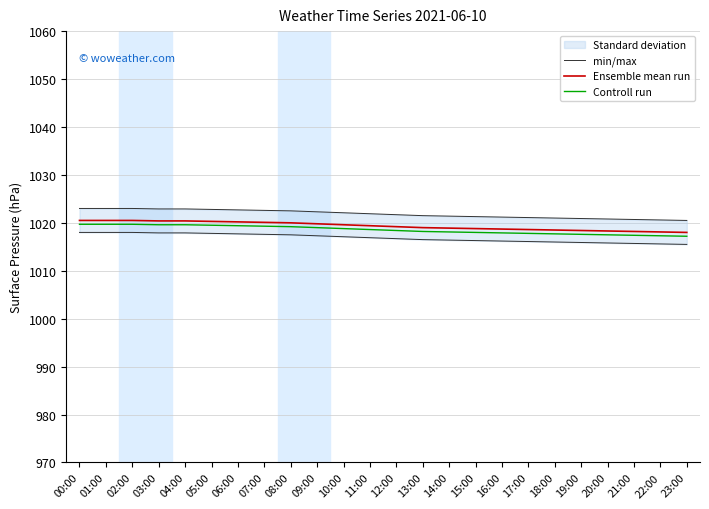

What is the total value across all series at 17:00?

3057.5